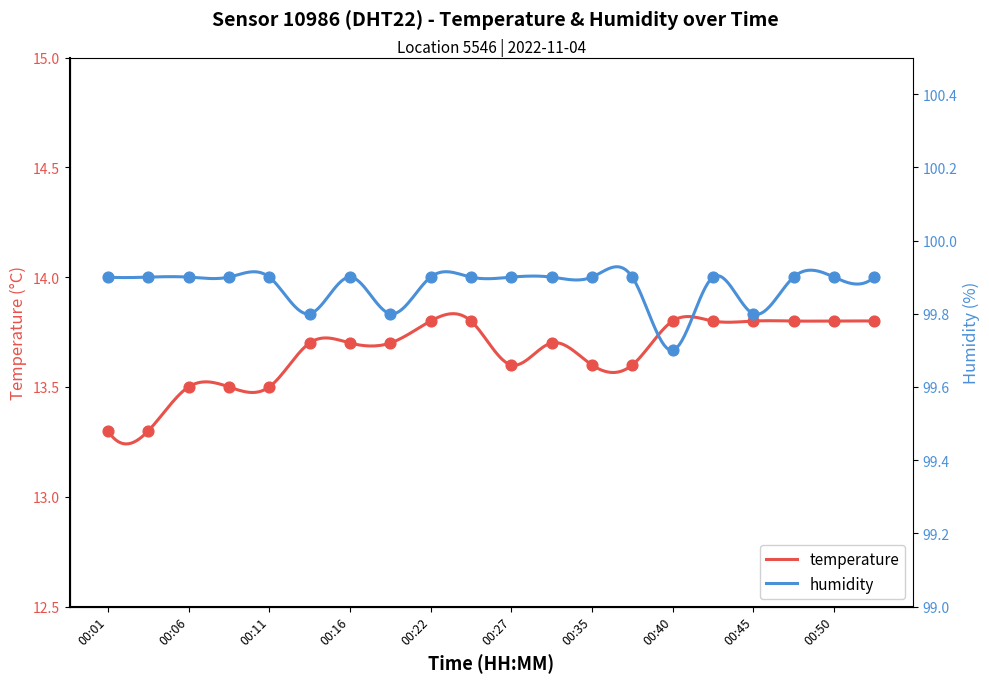

What is the total value across all series at 00:22?

113.7